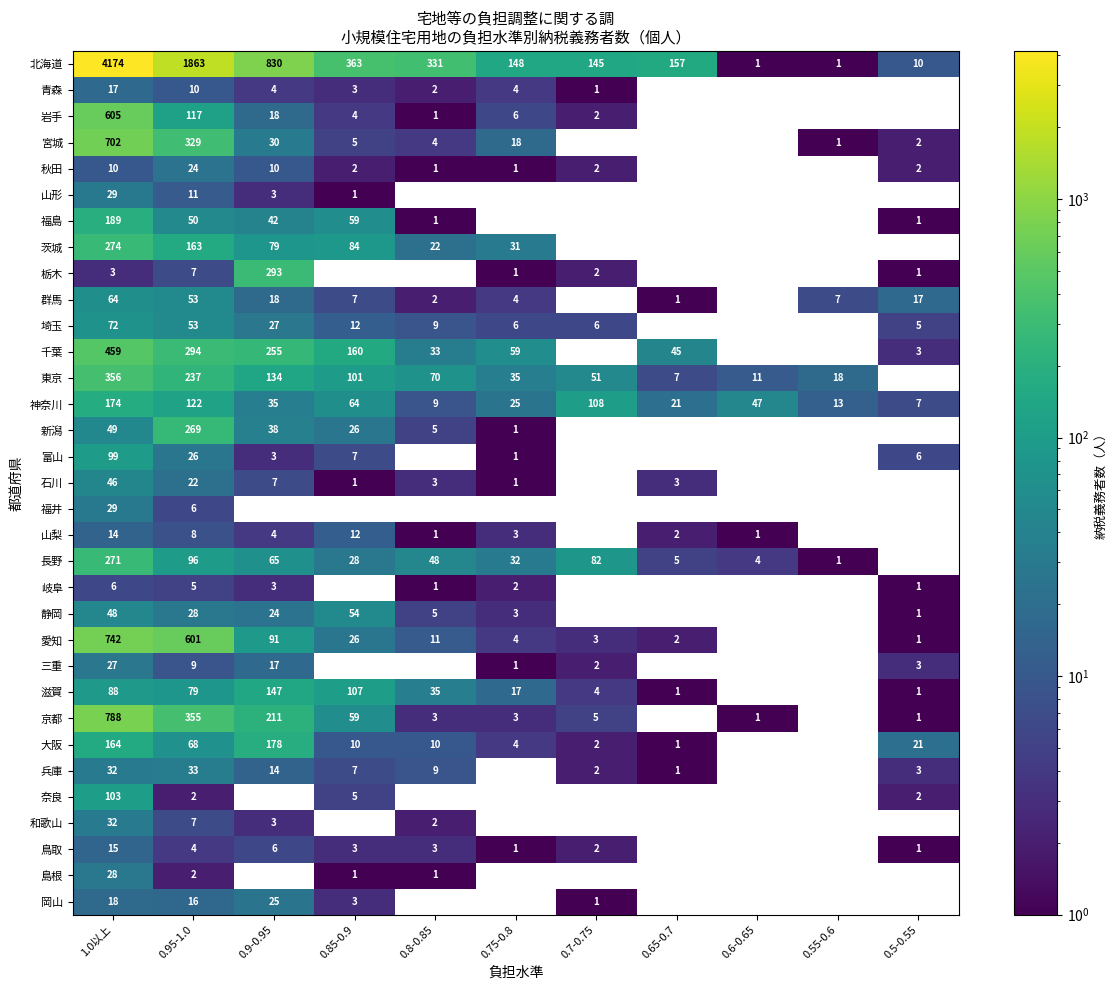

What is the maximum value for 神奈川?

174